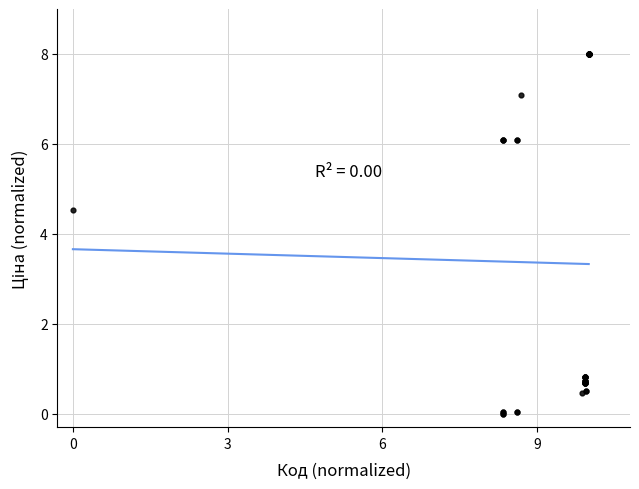

What Y value in the scatter plot is closest to 4?

4.5